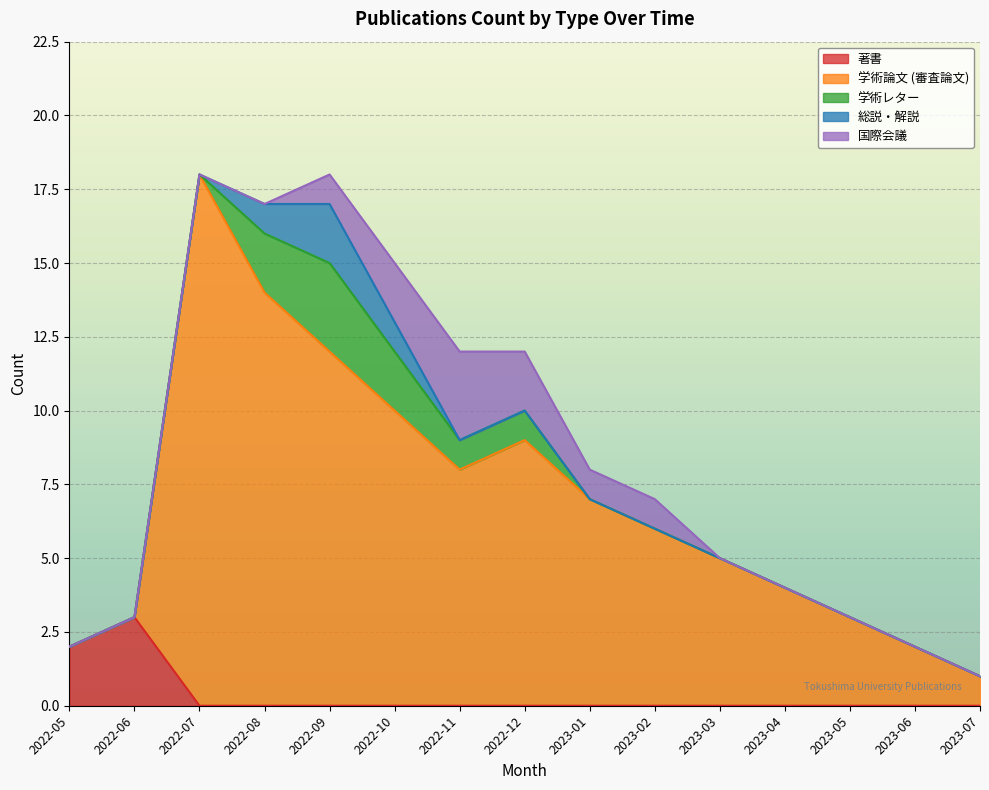

Between 2023-03 and 2023-04, which is larger?

2023-03